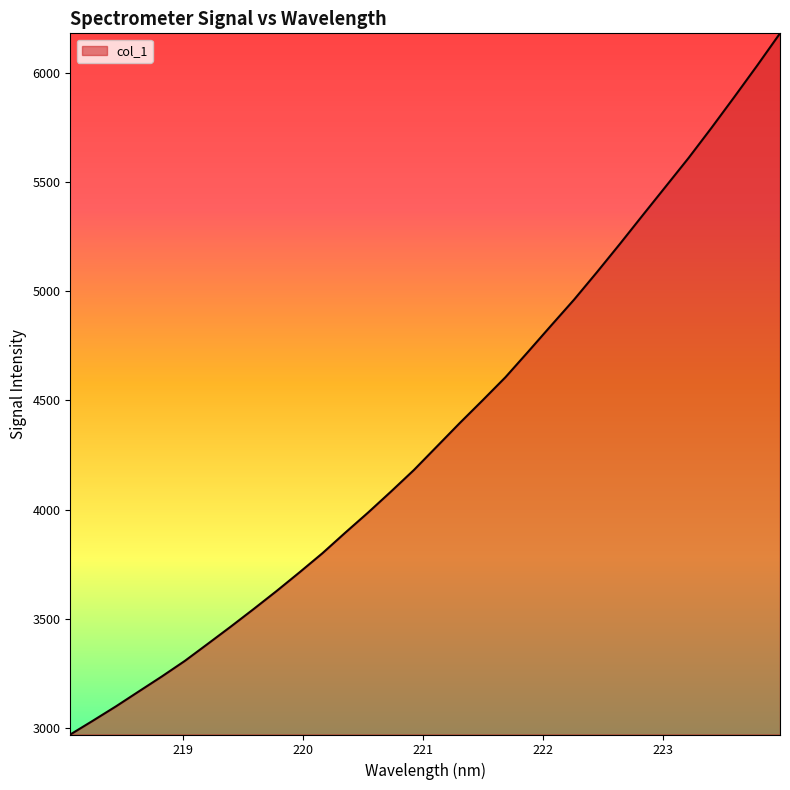

What is the difference between the maximum and minimum values?

3207.3